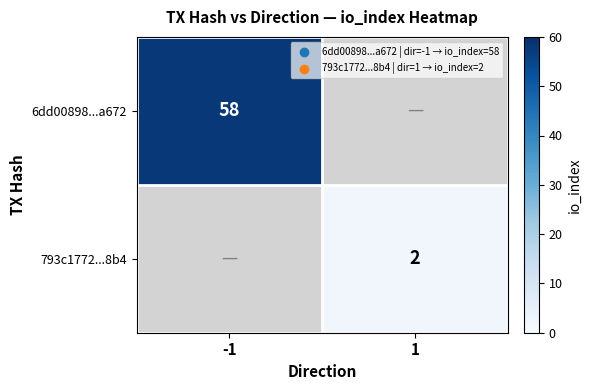

The 793c1772...8b4 series shows 2 at 1. True or false?

True